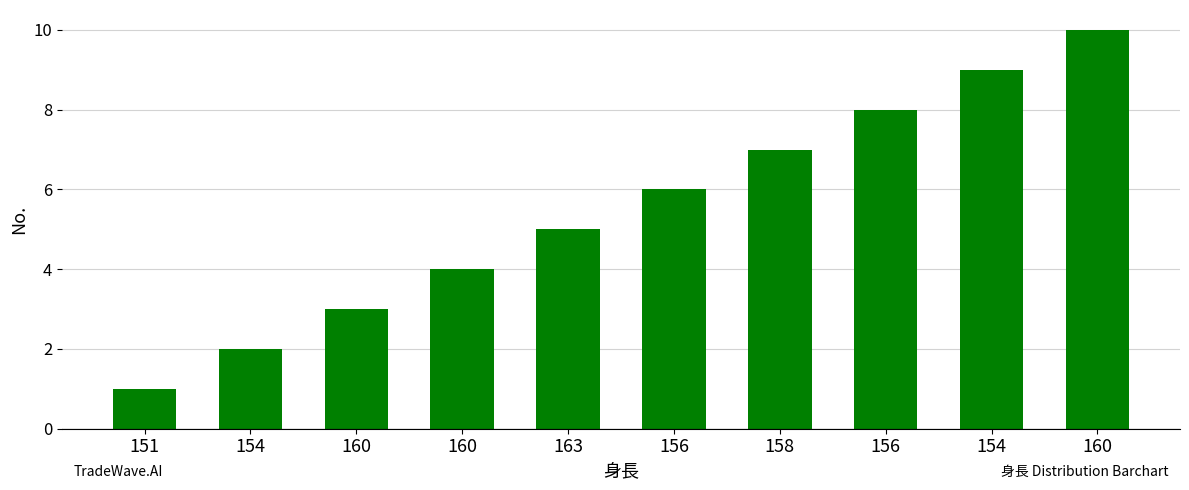

Is it true that the value at 160 is 4?

False